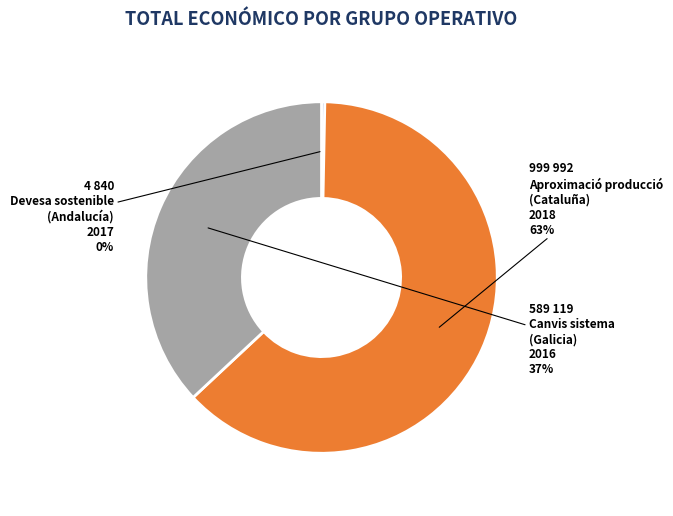

Does any single category account for the majority?

Yes